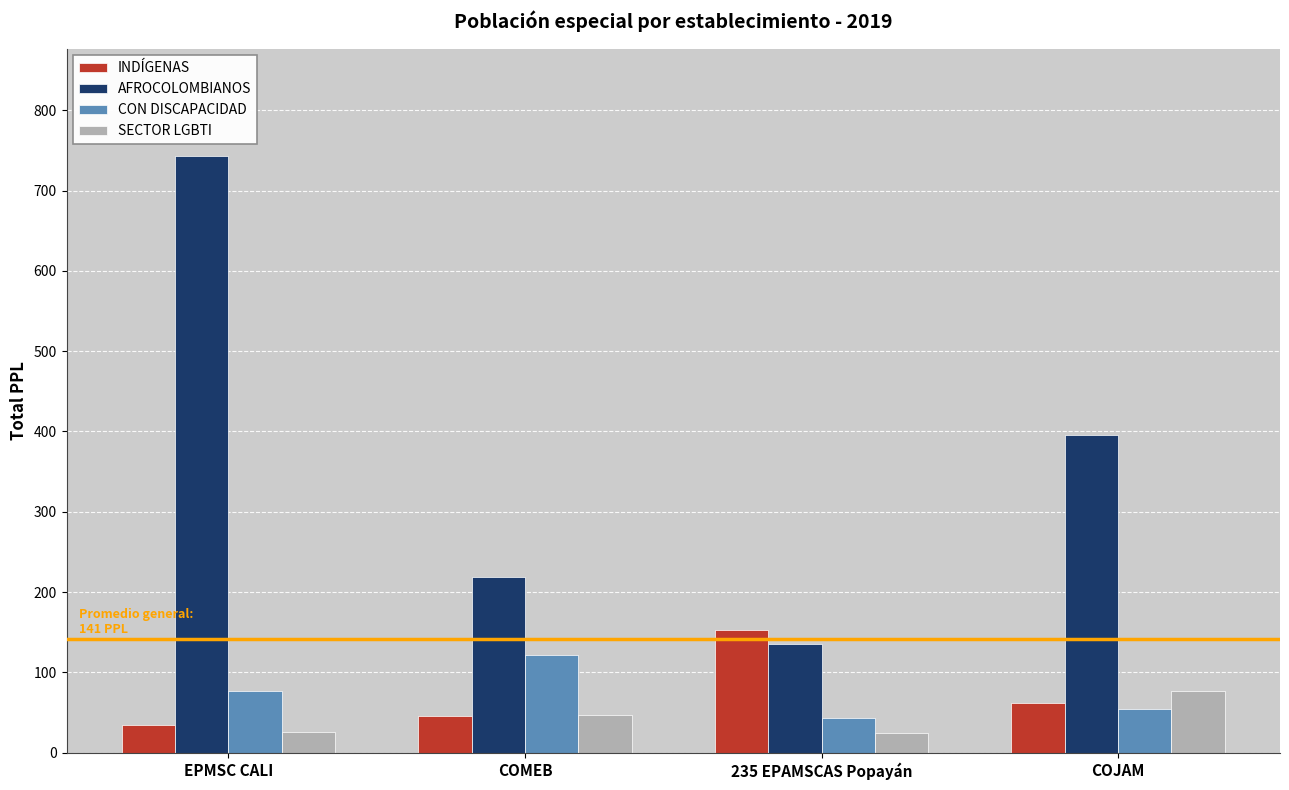

What is the label of the 3rd bar from the left?

235 EPAMSCAS Popayán